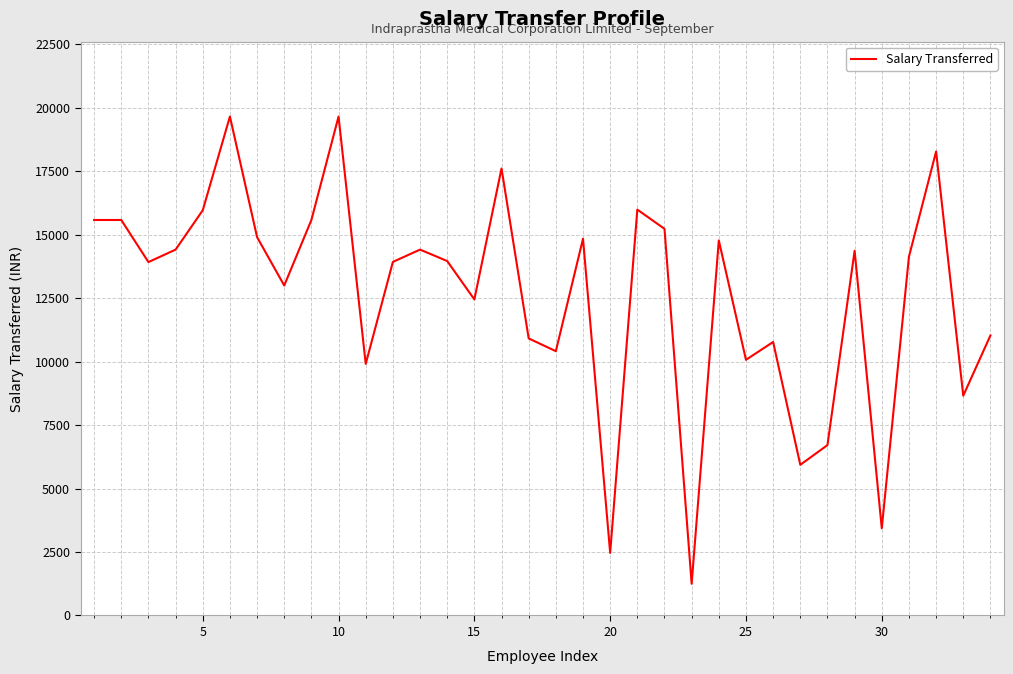

What is the smallest value displayed?

1248